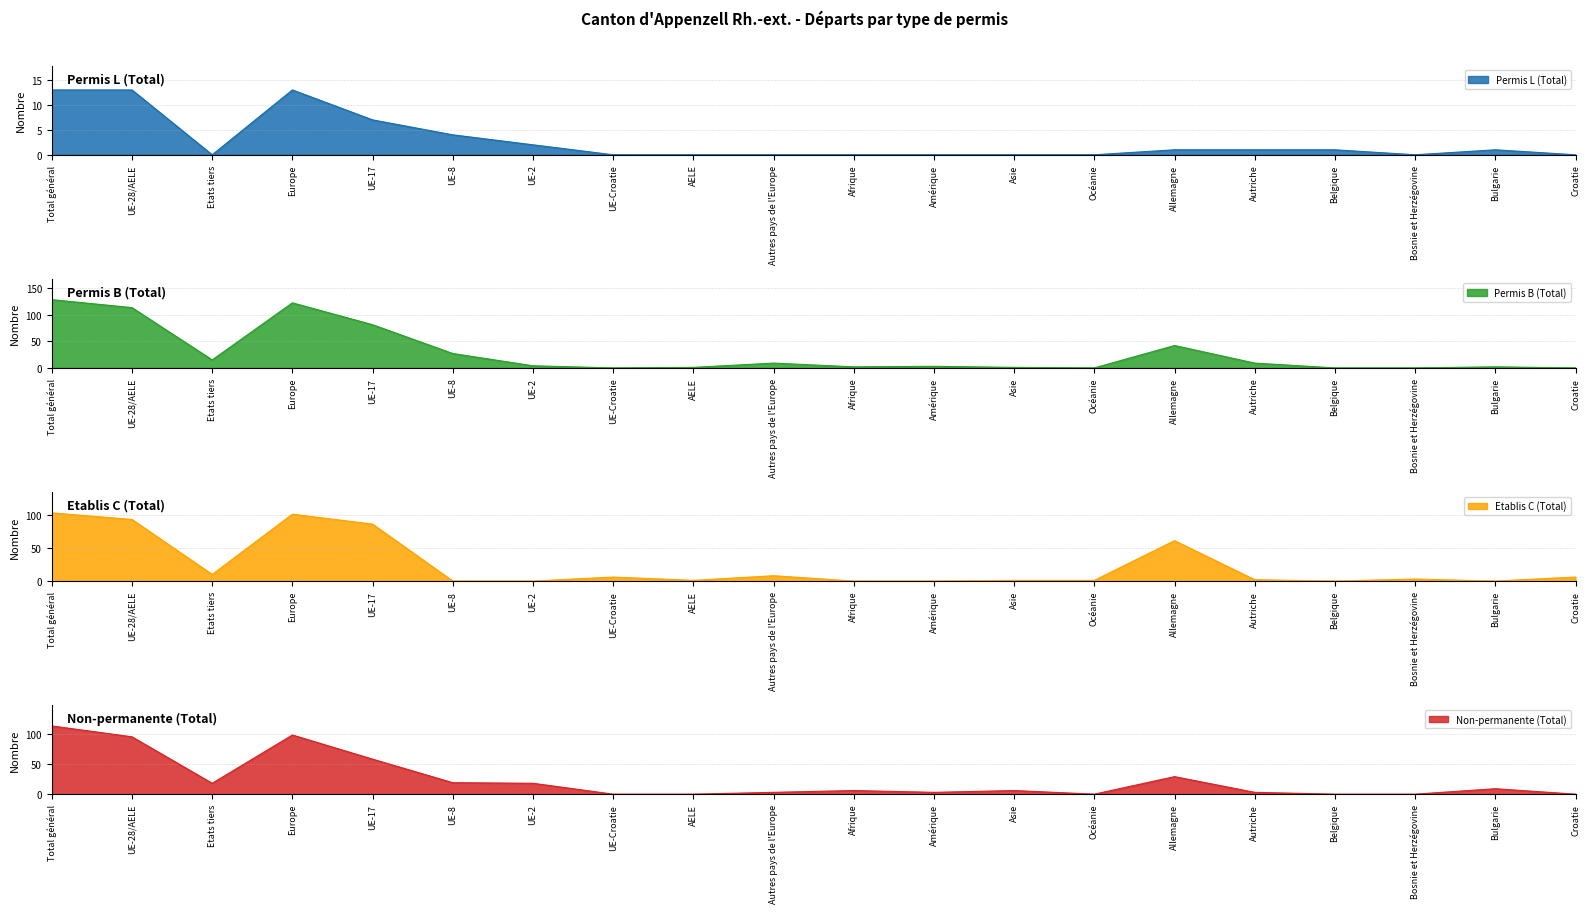

The value of Permis L (Total) at UE-2 is 1. True or false?

False